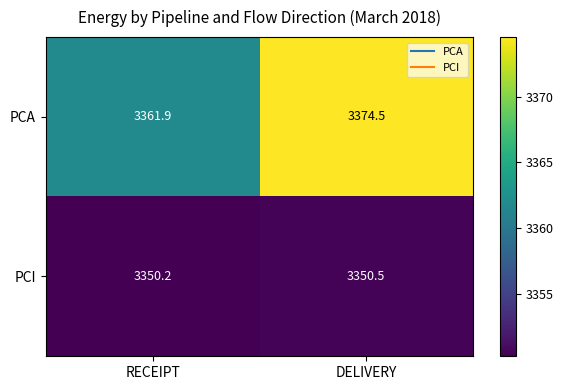

Reading right to left, what are all the values shown in this chart?

PCA: 3374.5	3361.9
PCI: 3350.5	3350.2